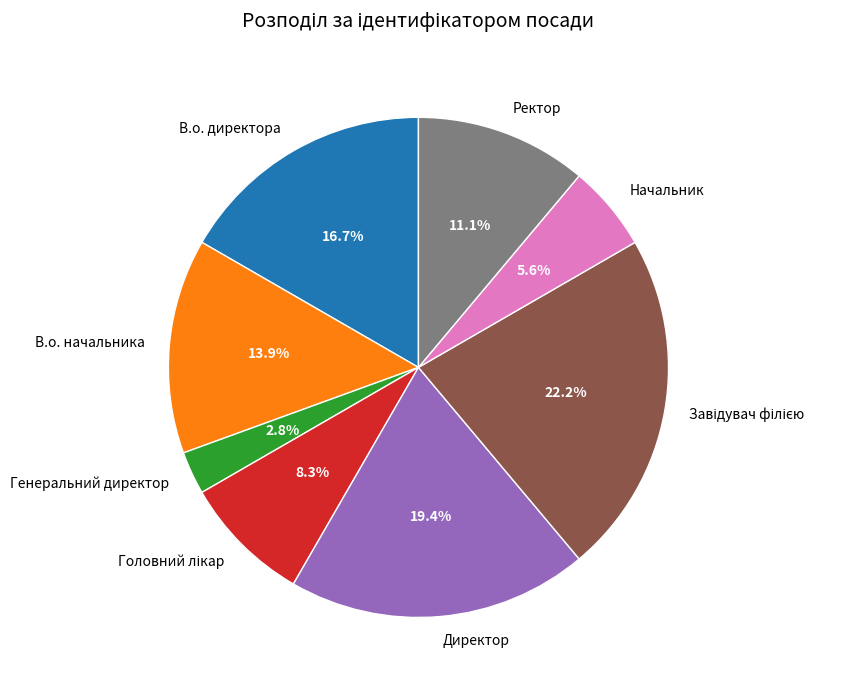

To the nearest percent, what is the difference between the largest and smallest slice percentages?

19%